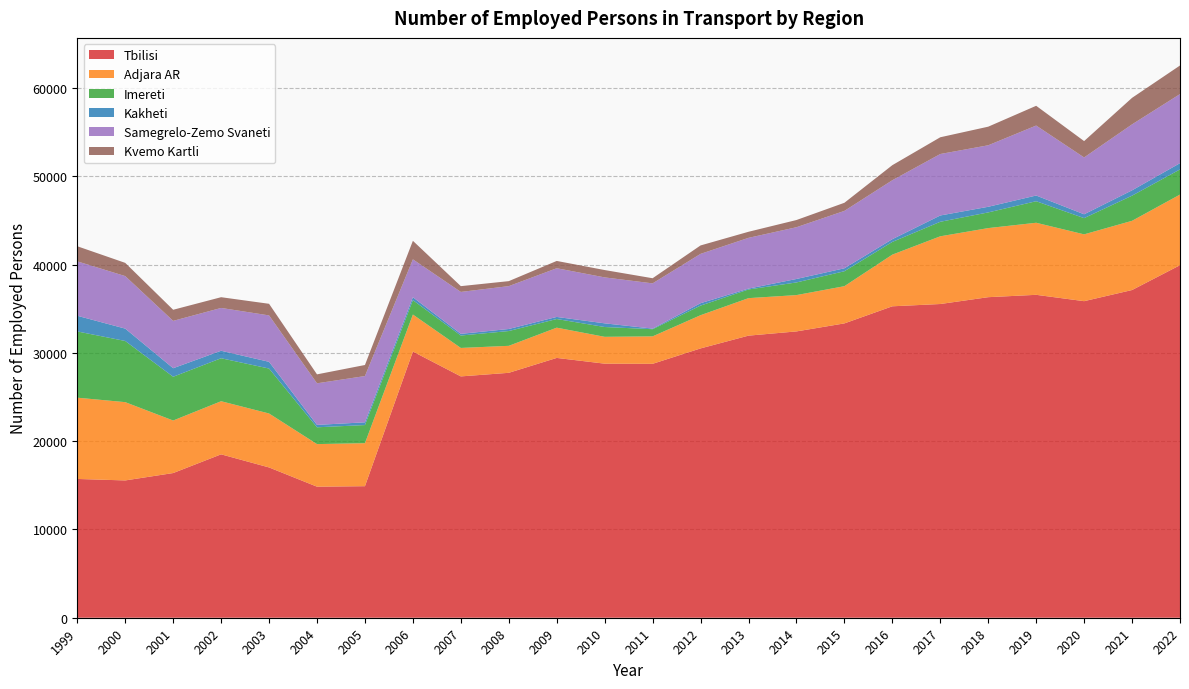

Reading left to right, extract all data points from this chart.

Tbilisi: 1999=15720.0	2000=15552.0	2001=16388.0	2002=18508.0	2003=17023.0	2004=14844.0	2005=14900.0	2006=30149.7	2007=27335.5	2008=27742.0	2009=29428.3	2010=28778.5	2011=28761.1	2012=30506.0	2013=31953.0	2014=32431.0	2015=33339.0	2016=35276.0	2017=35535.2	2018=36309.3	2019=36576.2	2020=35857.0	2021=37119.0	2022=39931.0
Adjara AR: 1999=9205.0	2000=8868.0	2001=5951.0	2002=6016.0	2003=6112.0	2004=4824.0	2005=4872.0	2006=4194.3	2007=3223.9	2008=3056.9	2009=3427.9	2010=3040.8	2011=3108.9	2012=3762.0	2013=4247.0	2014=4115.0	2015=4216.0	2016=5853.0	2017=7669.9	2018=7826.1	2019=8163.2	2020=7569.0	2021=7841.0	2022=8003.0
Imereti: 1999=7504.0	2000=6928.0	2001=4957.0	2002=4869.0	2003=5091.0	2004=1903.0	2005=2052.0	2006=1628.0	2007=1405.5	2008=1674.9	2009=979.2	2010=1111.2	2011=813.8	2012=1087.0	2013=983.0	2014=1432.0	2015=1693.0	2016=1439.0	2017=1644.5	2018=1776.5	2019=2438.7	2020=1838.0	2021=2848.0	2022=2848.0
Kakheti: 1999=1774.0	2000=1401.0	2001=967.0	2002=847.0	2003=761.0	2004=273.0	2005=310.0	2006=330.7	2007=191.0	2008=232.2	2009=236.5	2010=416.2	2011=65.7	2012=272.0	2013=97.0	2014=393.0	2015=334.0	2016=309.0	2017=714.0	2018=636.7	2019=646.5	2020=435.0	2021=604.0	2022=707.0
Samegrelo-Zemo Svaneti: 1999=6165.0	2000=5950.0	2001=5363.0	2002=4851.0	2003=5258.0	2004=4710.0	2005=5242.0	2006=4293.2	2007=4747.6	2008=4854.7	2009=5516.9	2010=5204.1	2011=5124.3	2012=5589.0	2013=5750.0	2014=5862.0	2015=6502.0	2016=6680.0	2017=6962.5	2018=6967.4	2019=7926.4	2020=6439.0	2021=7473.0	2022=7827.0
Kvemo Kartli: 1999=1710.0	2000=1497.0	2001=1257.0	2002=1216.0	2003=1315.0	2004=1012.0	2005=1251.0	2006=2098.7	2007=655.9	2008=565.6	2009=825.5	2010=832.0	2011=581.3	2012=954.0	2013=688.0	2014=815.0	2015=917.0	2016=1705.0	2017=1896.5	2018=2106.2	2019=2237.1	2020=1852.0	2021=3003.0	2022=3236.0